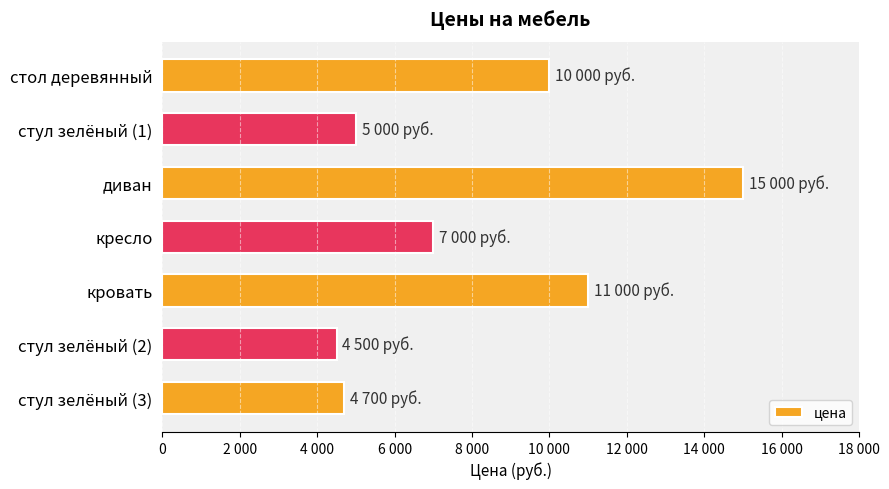

List the labels in order of value, largest first.

диван, кровать, стол деревянный, кресло, стул зелёный (1), стул зелёный (3), стул зелёный (2)